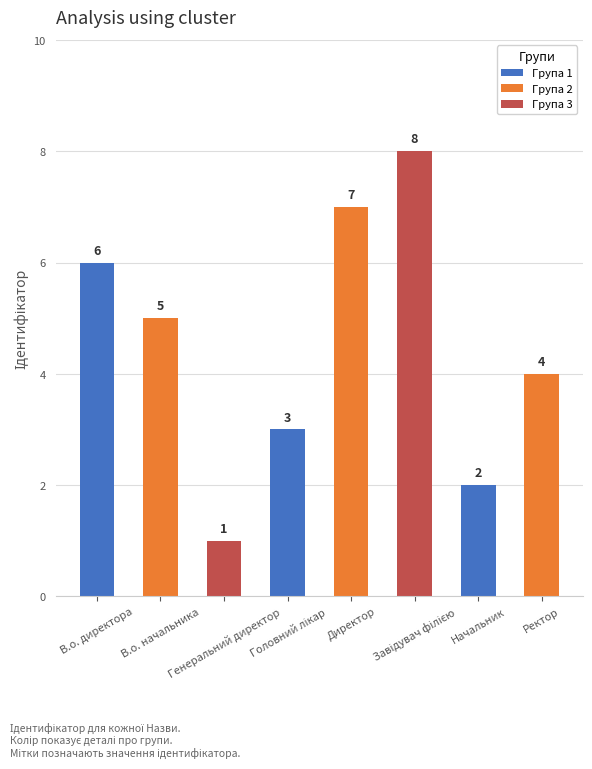

What is the label of the 4th bar from the right?

Директор